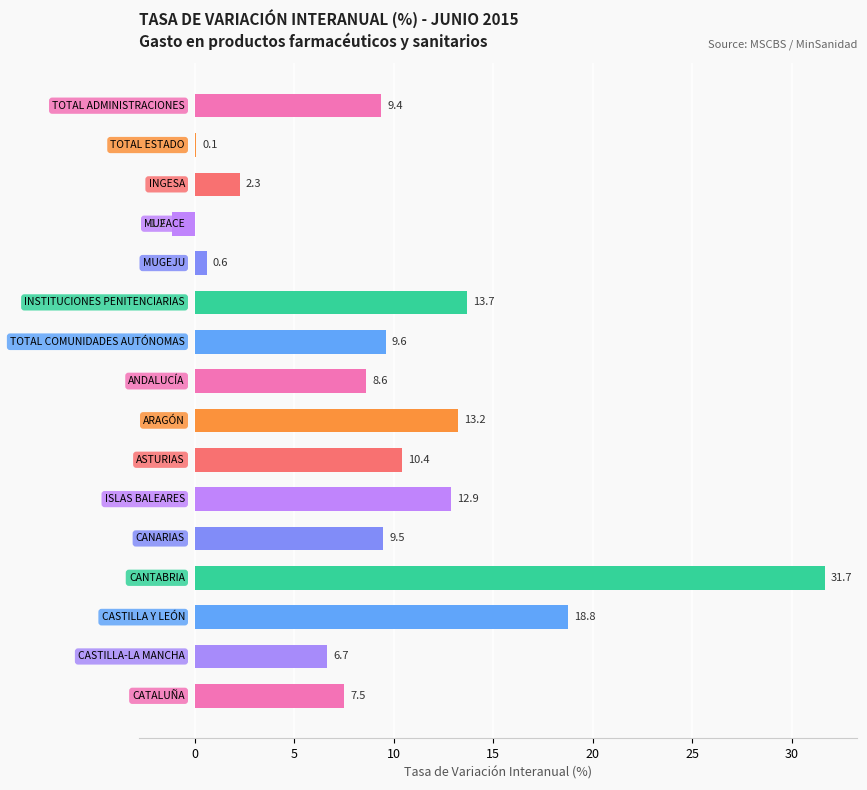

What is the greatest value displayed?

31.7